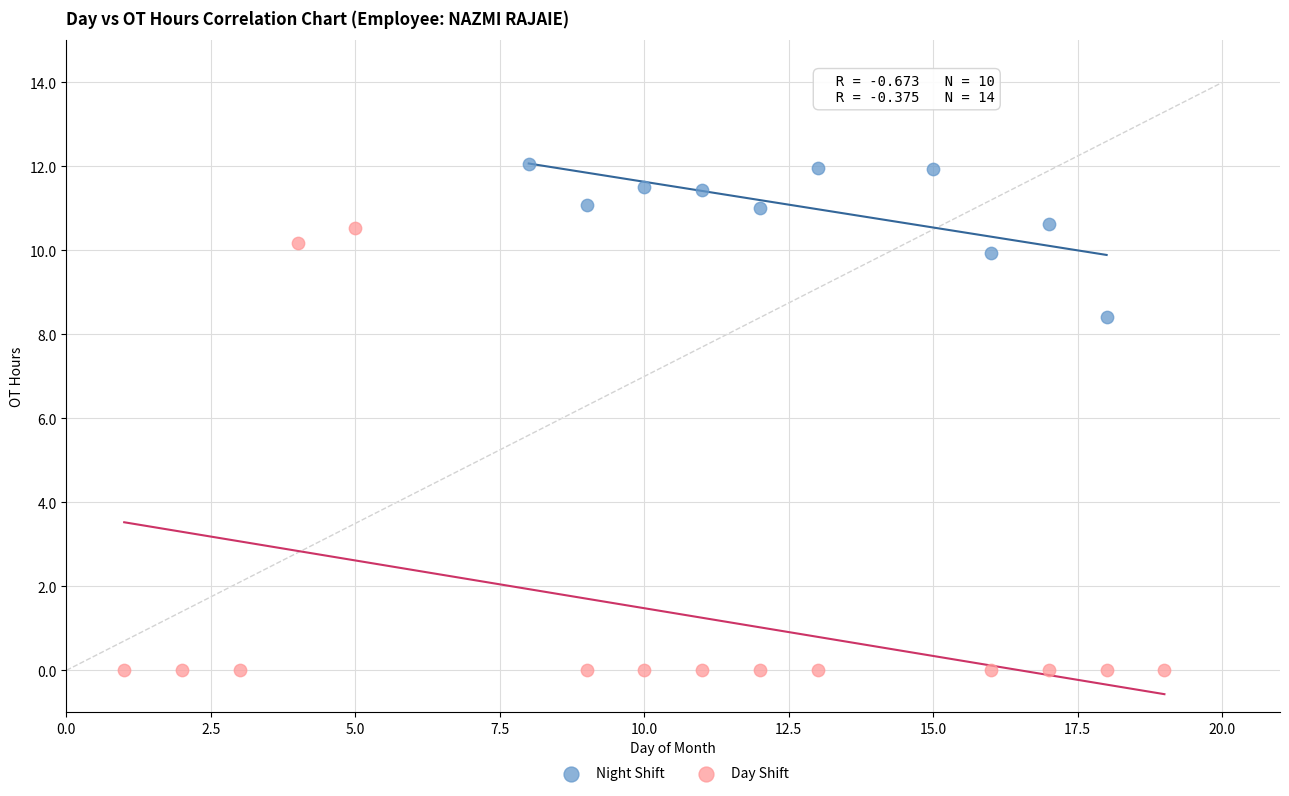

Which series reaches the maximum Y coordinate?

Night Shift